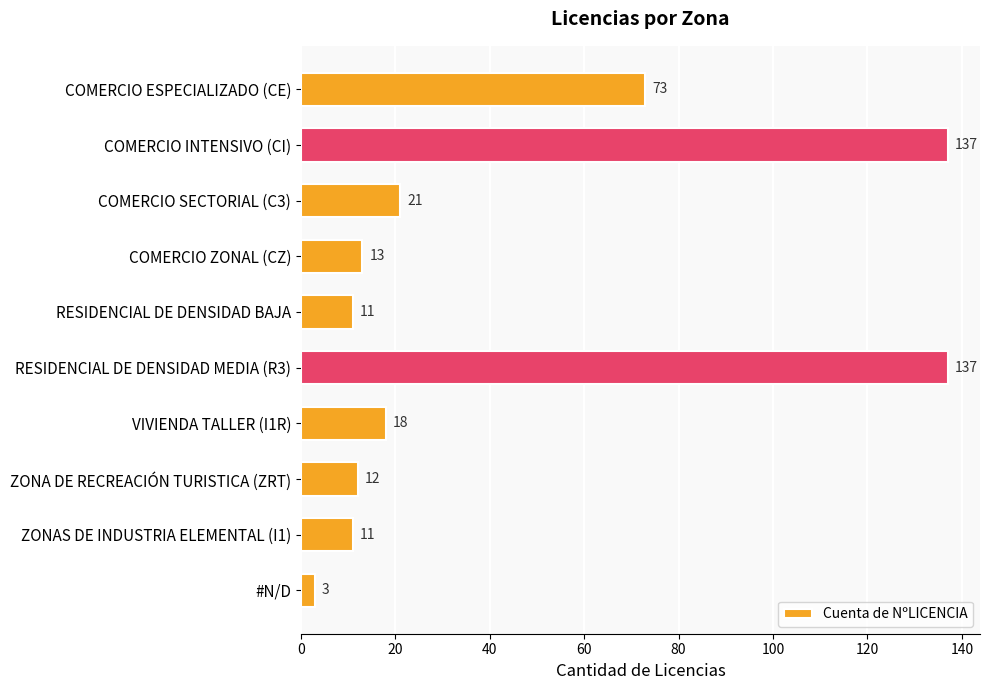

What is the sum of the values at ZONAS DE INDUSTRIA ELEMENTAL (I1) and #N/D?

14